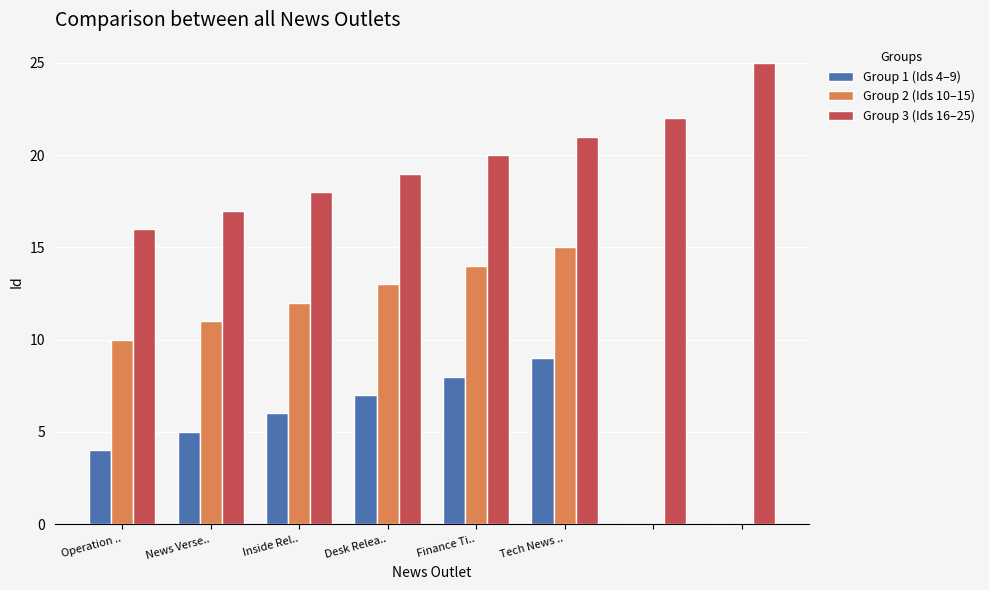

What is the greatest value displayed?

25